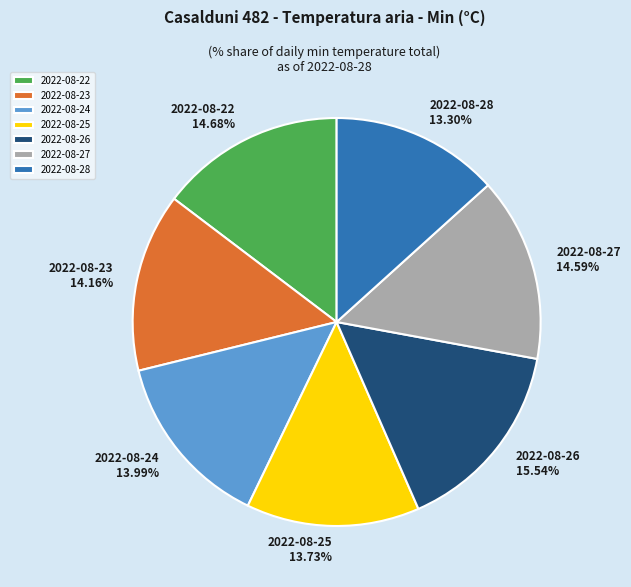

Which category has the biggest portion of the pie?

2022-08-26